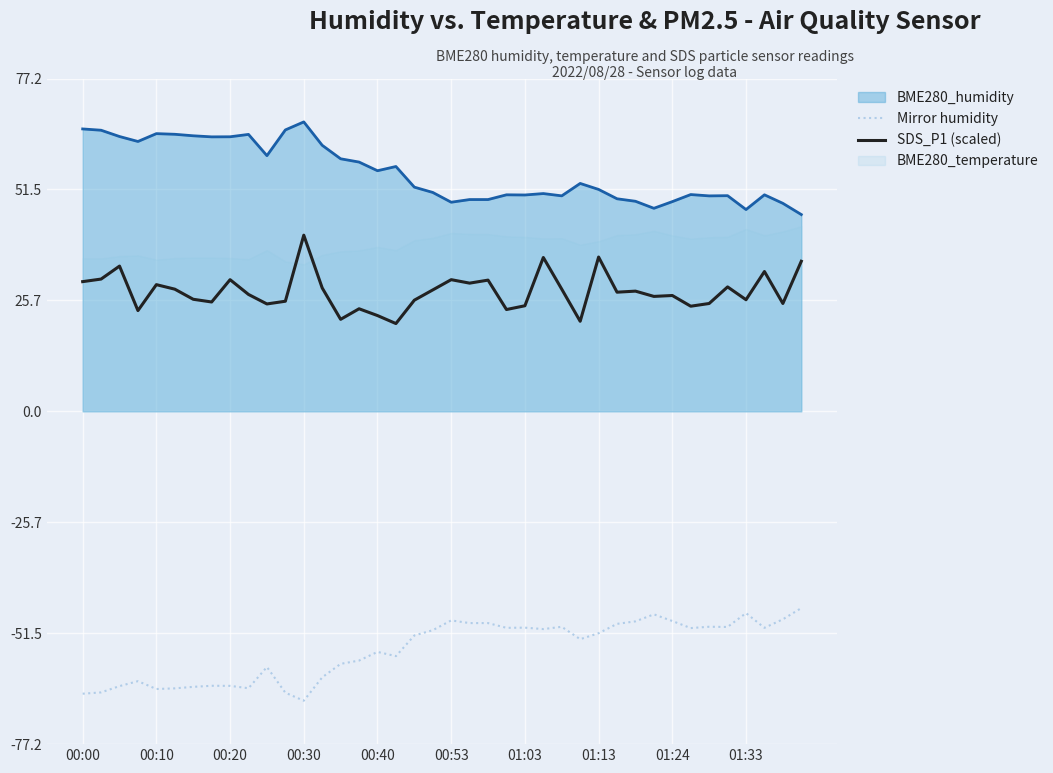

What is the sum of the BME280_humidity line values at 19 and 01:24?

114.5